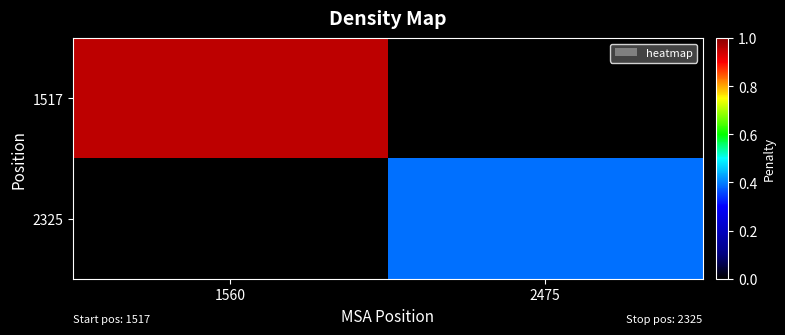

At which category is the sum across all series the highest?

1560